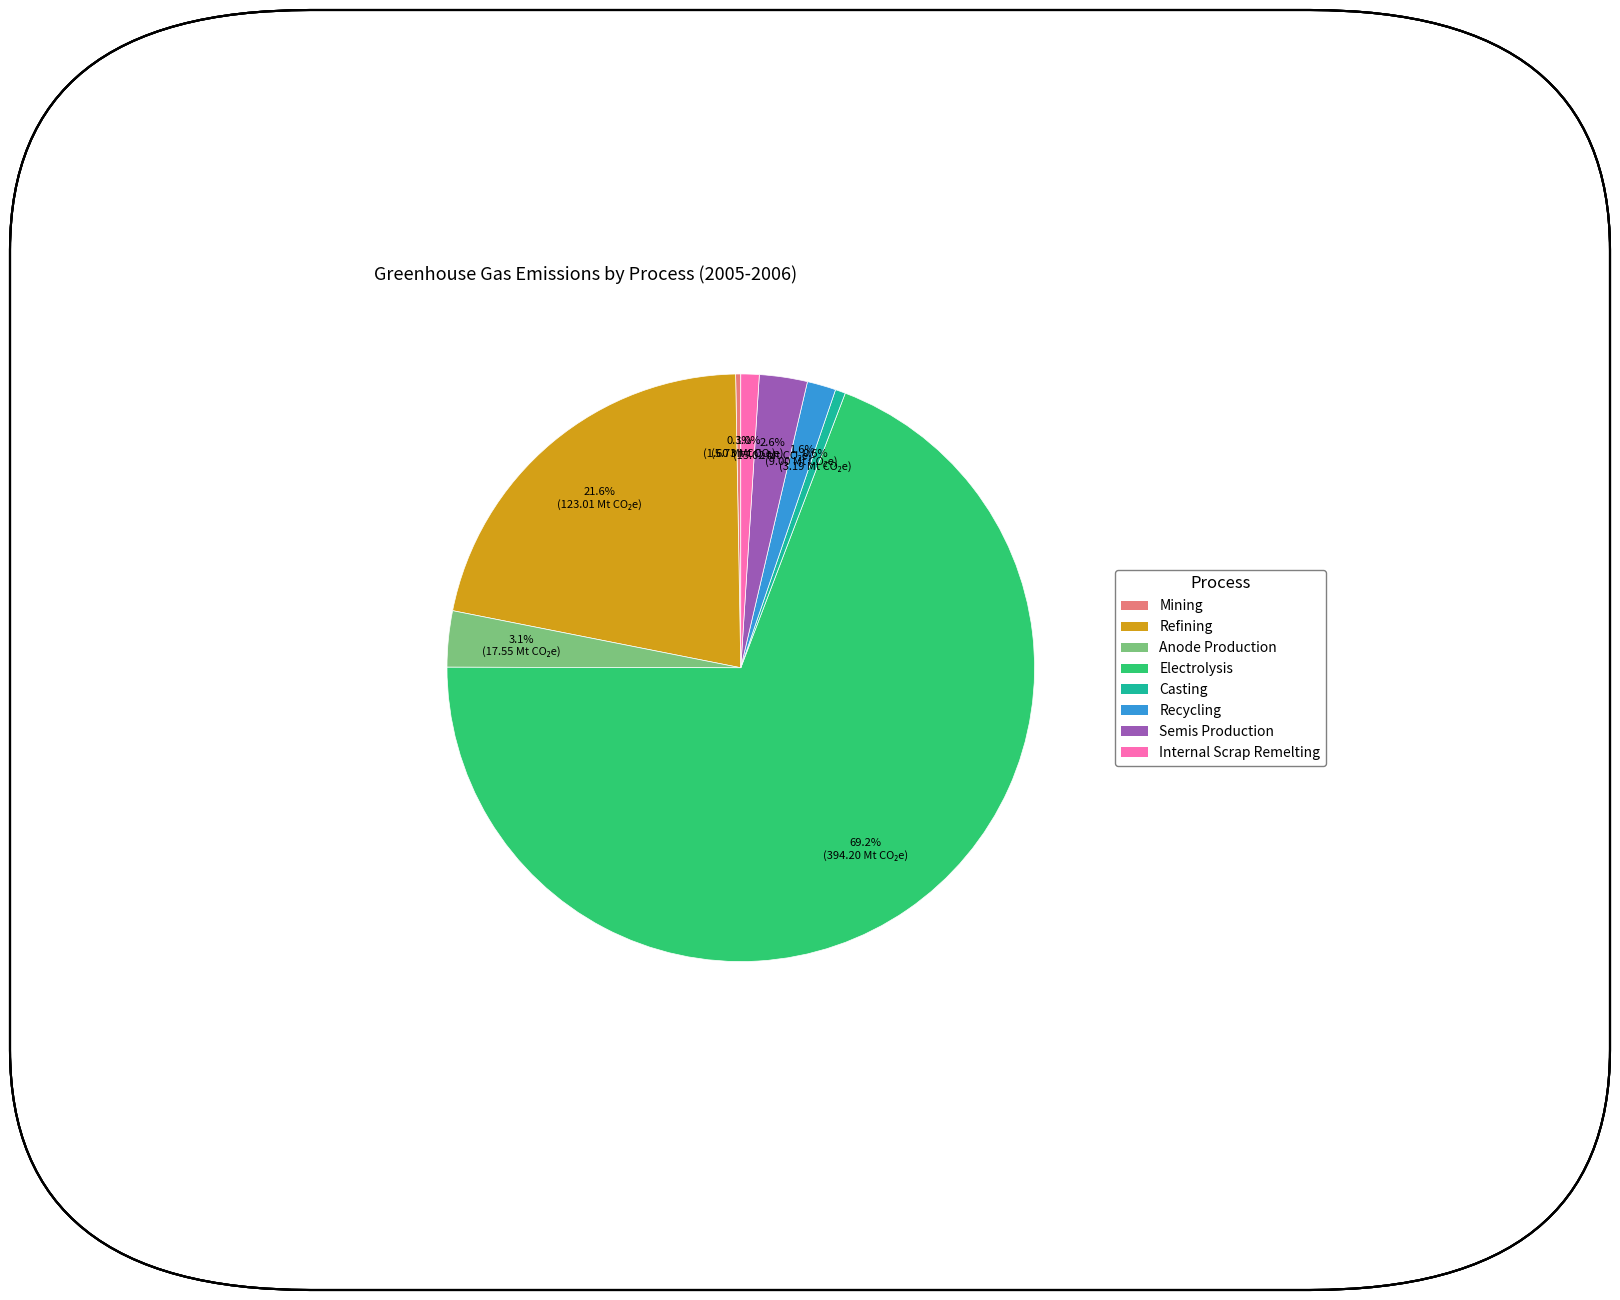

To the nearest percent, what percentage of the pie is Anode Production?

3%